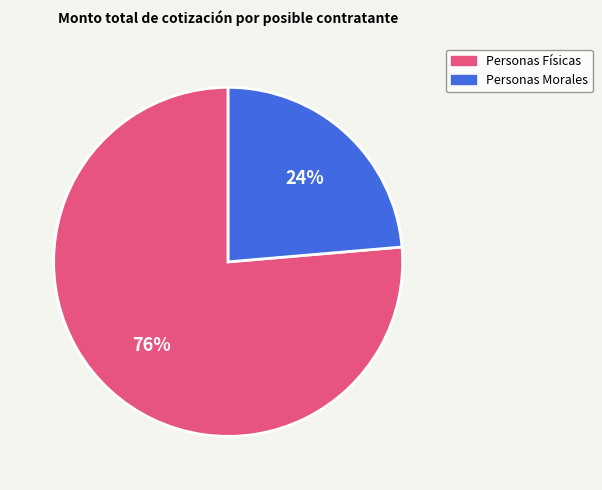

To the nearest percent, what is the combined percentage of Personas Físicas and Personas Morales?

100%